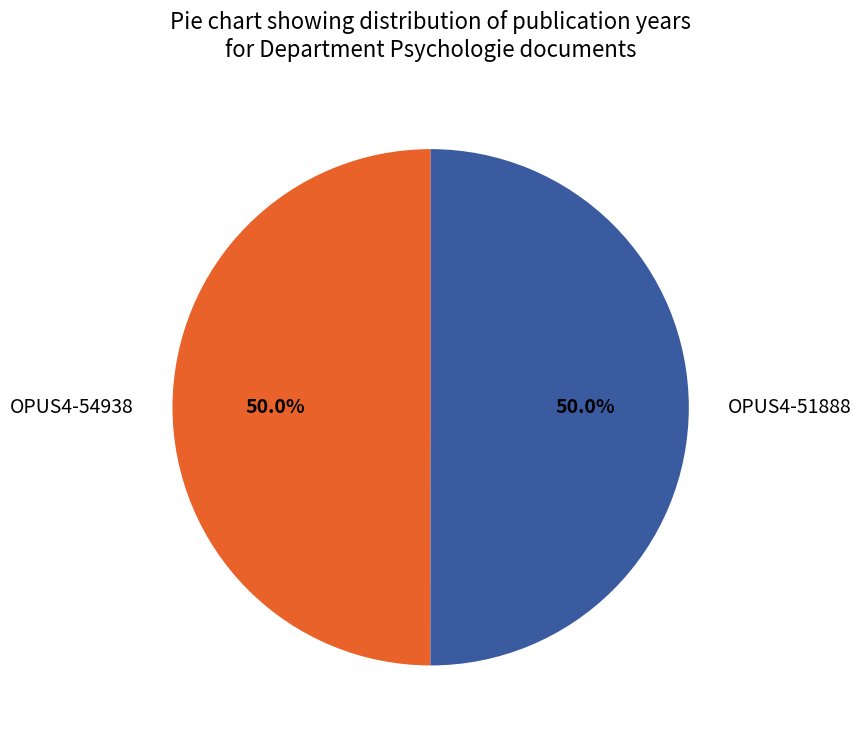

What percentage is NOT represented by OPUS4-51888?

50.0%